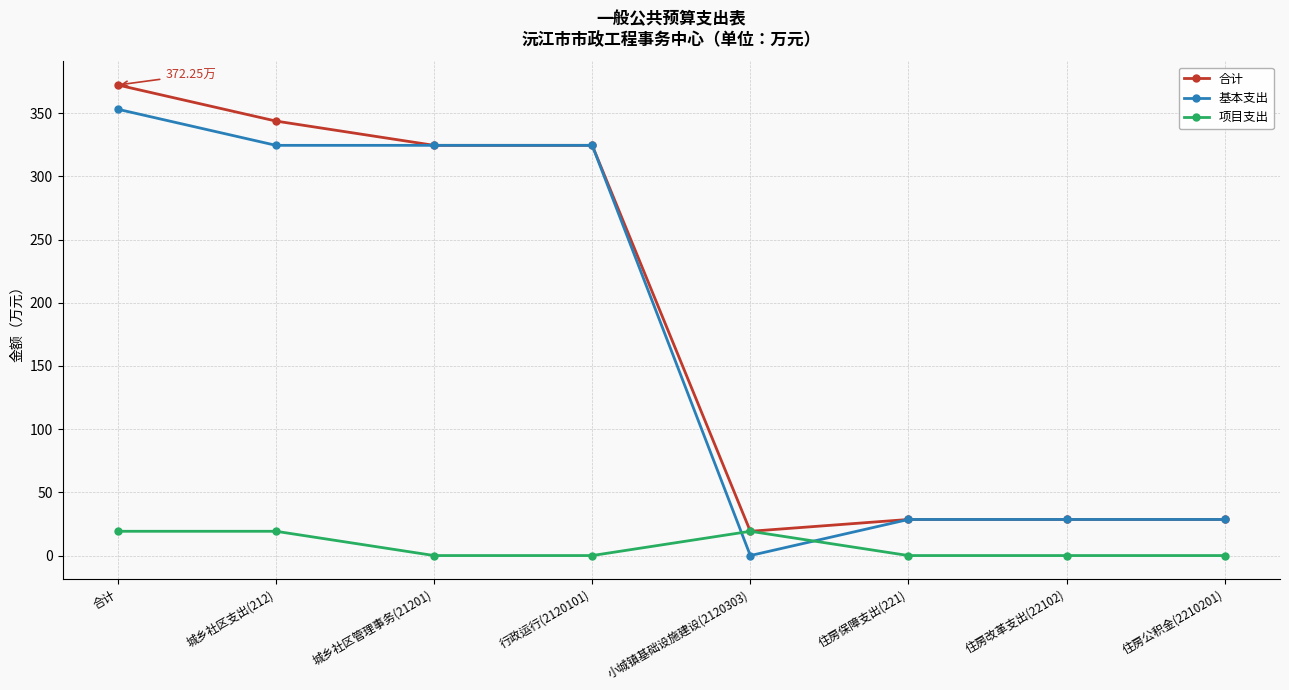

Which category has the highest value across all series?

合计